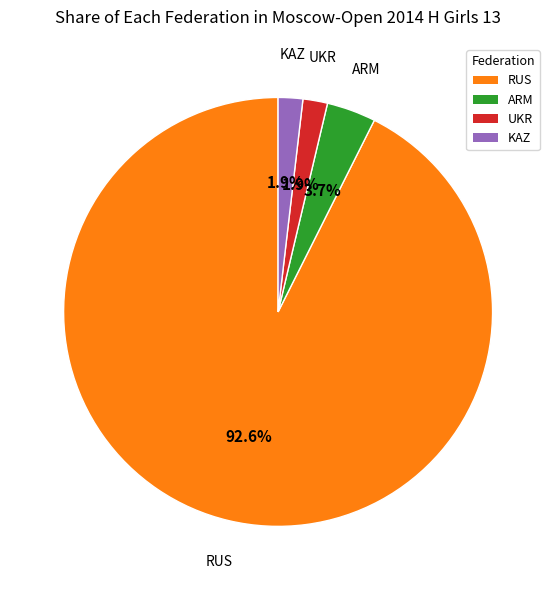

How many segments does this pie chart have?

4